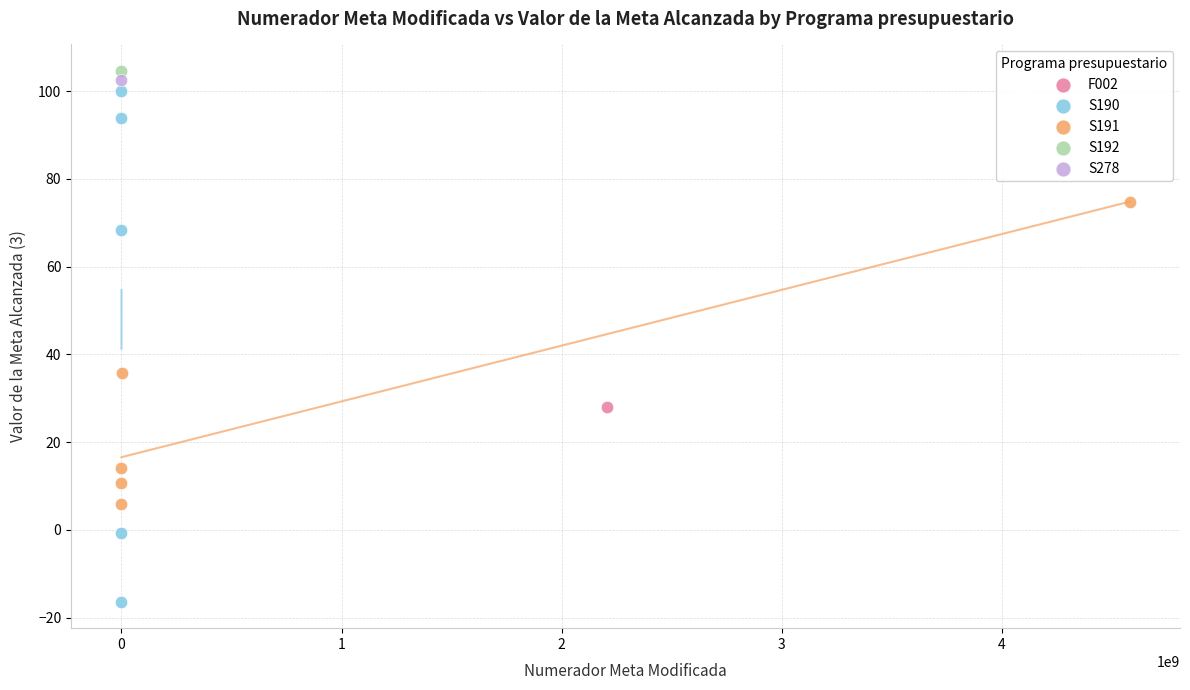

What are all the series names shown in the legend?

F002, S190, S191, S192, S278